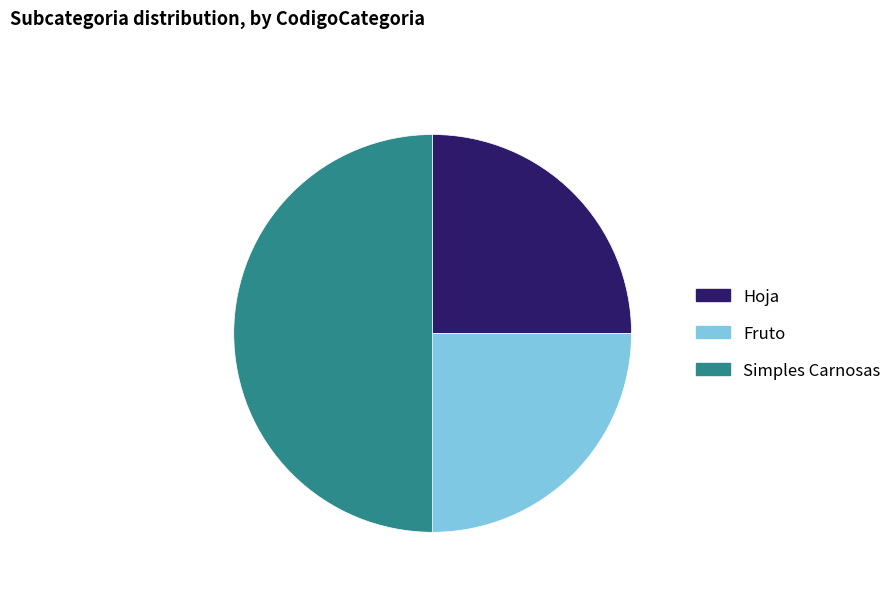

Count the number of slices in the pie.

3